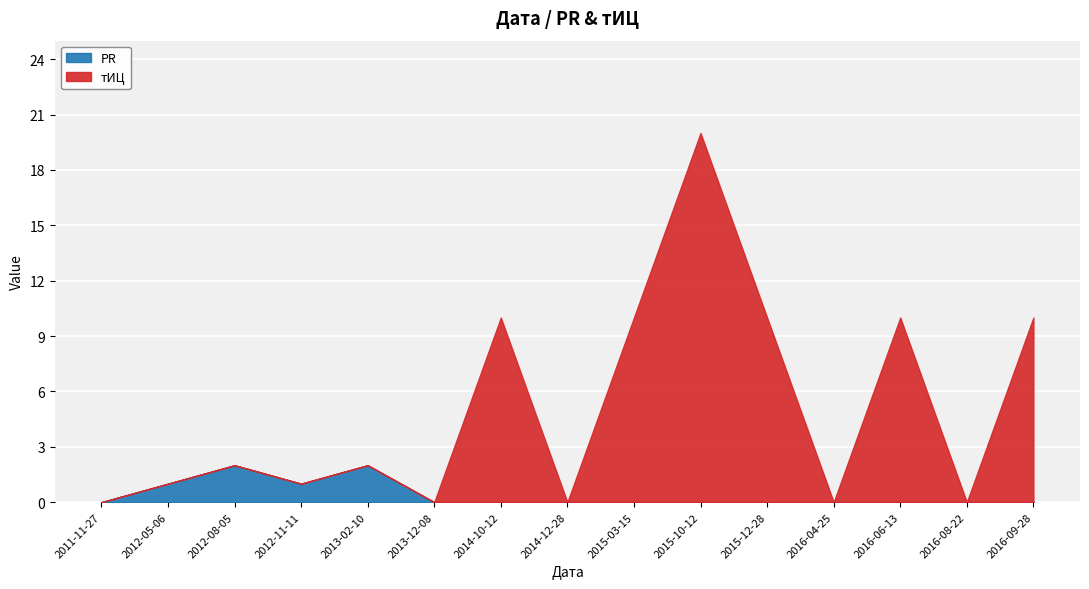

Which series changed the most between 2011-11-27 and 2015-03-15?

тИЦ